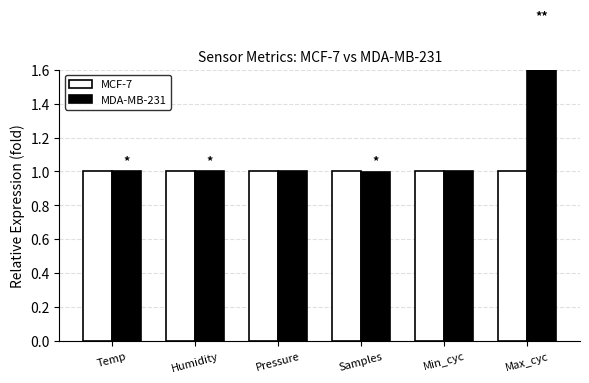

At which label does MDA-MB-231 first exceed 1?

Temp